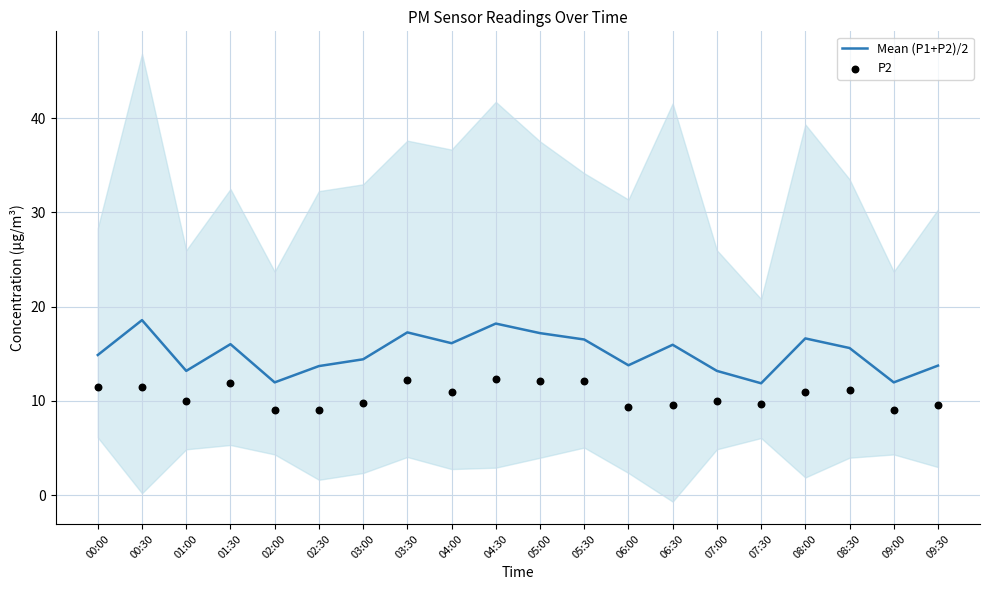

Which series has the widest spread of Y values?

Mean (P1+P2)/2